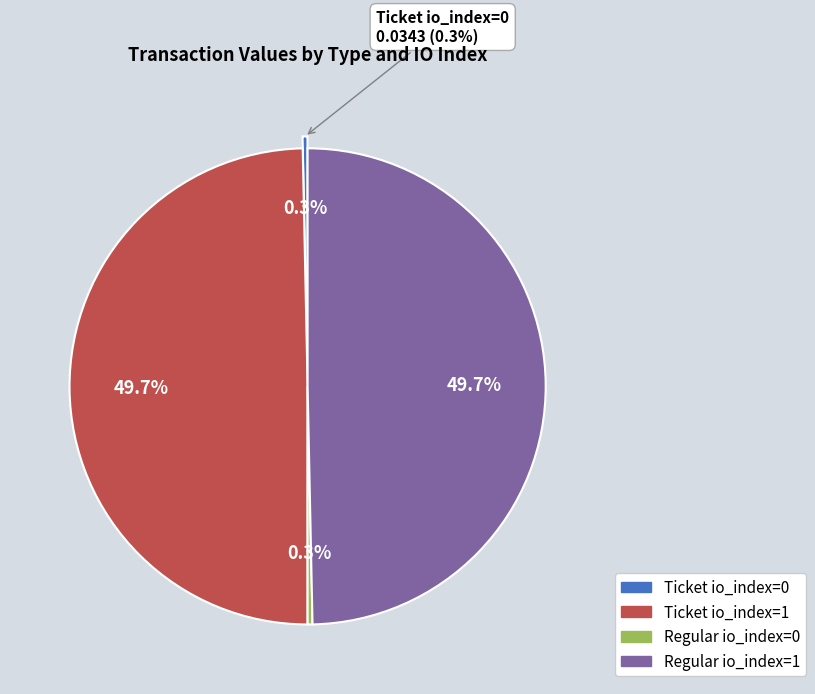

What portion of the pie excludes Regular io_index=1?

50.3%